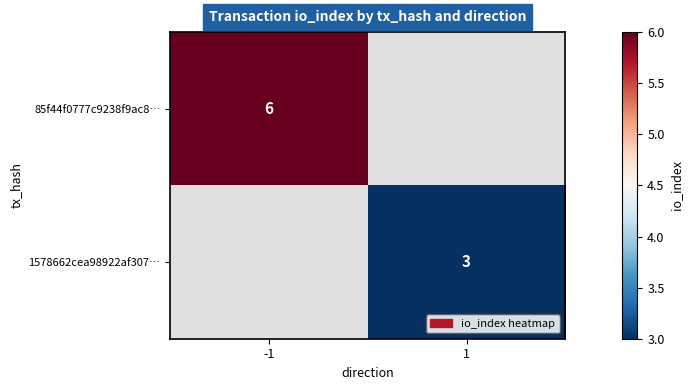

The 85f44f0777c9238f9ac8… series shows 6 at -1. True or false?

True